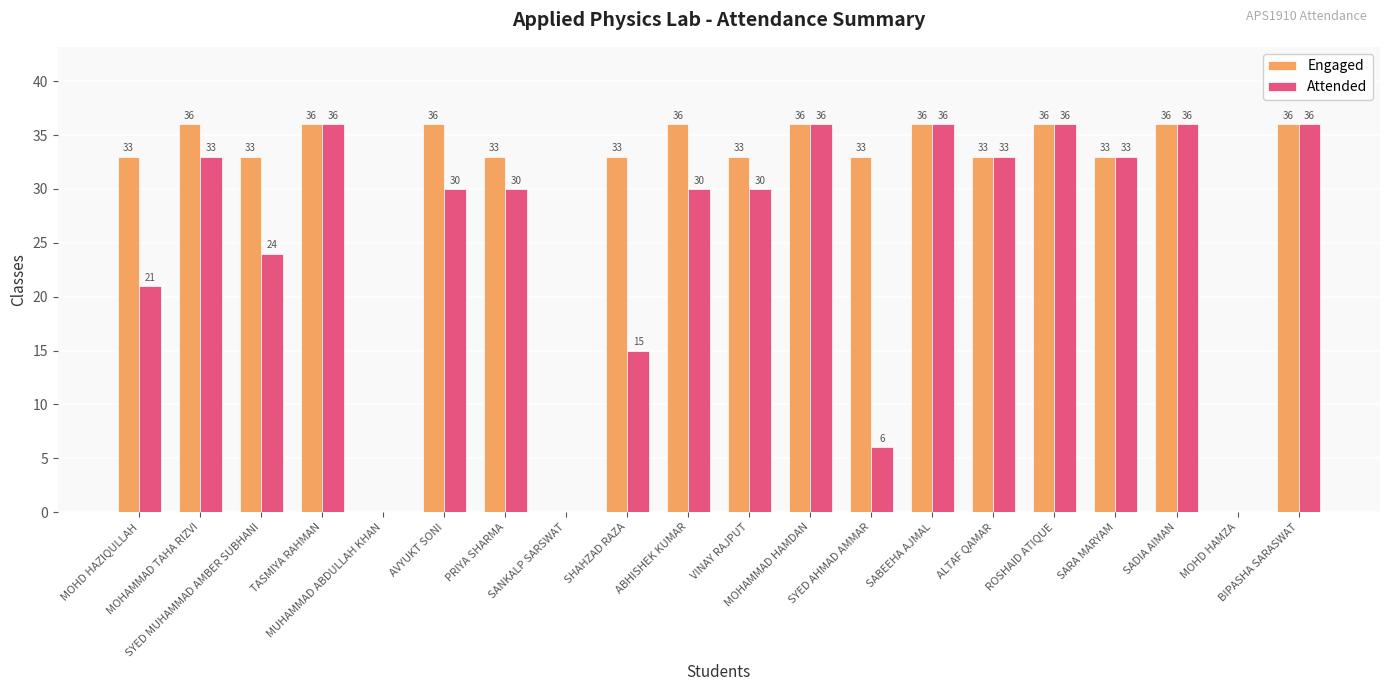

The value of Engaged at ALTAF QAMAR is 33. True or false?

True